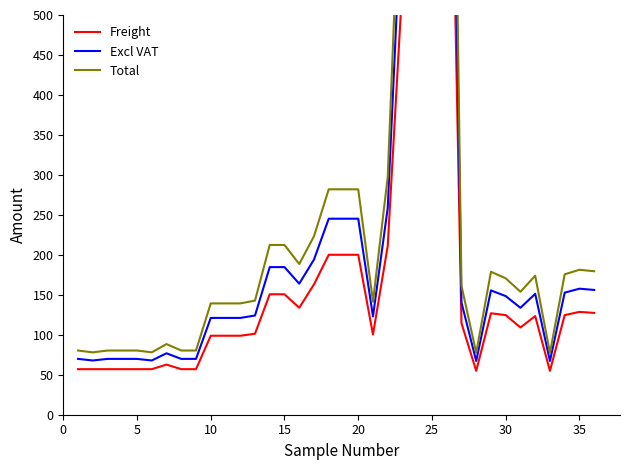

At which label does Freight reach its peak?

25